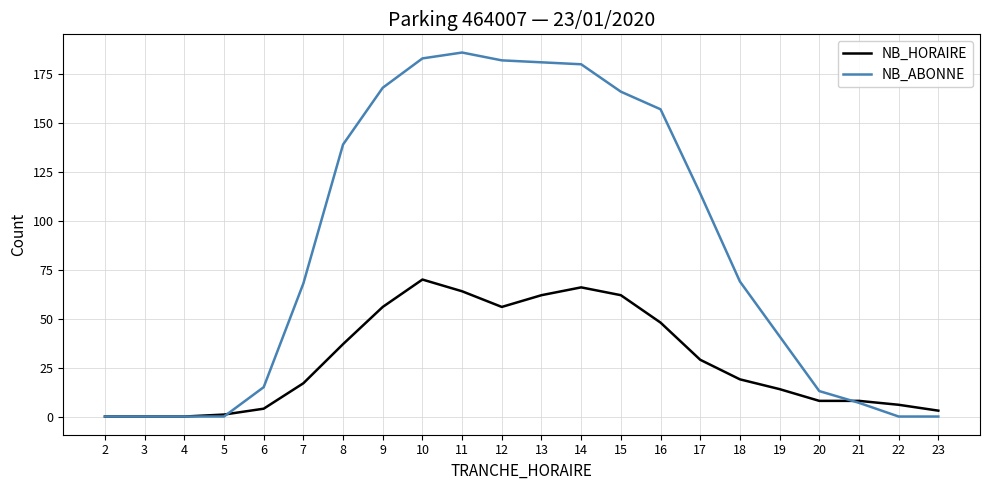

Between 15 and 20, which series saw the biggest shift?

NB_ABONNE